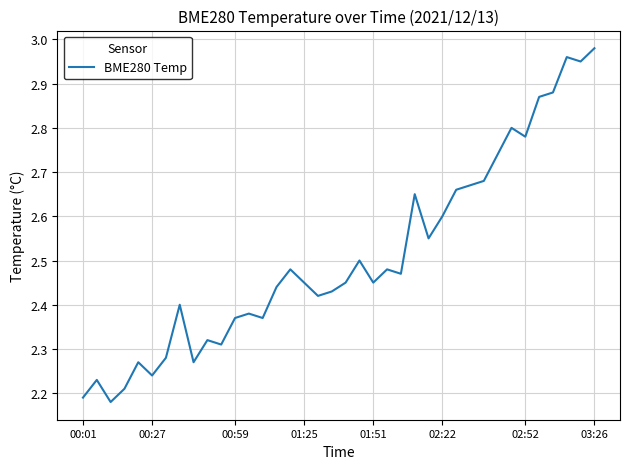

What is the difference between the maximum and minimum values?

0.8